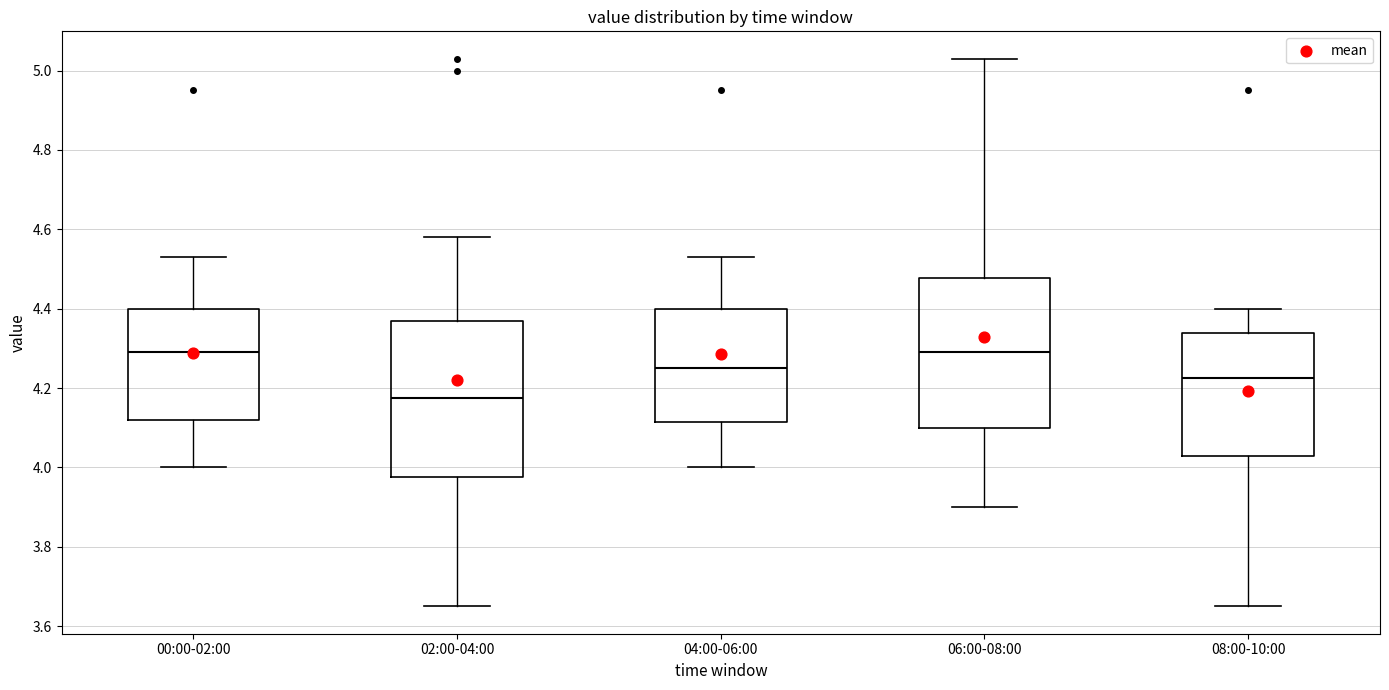

Reading left to right, transcribe this box plot: for each box, give where its median line is, the range the box spans, and where its two whiskers end, as read against the y-axis. The values are not printed on the chart, so give them approximately, as read against the axis.

00:00-02:00: median 4.30, box 4.12 to 4.40, whiskers 4.00 to 4.54
02:00-04:00: median 4.18, box 3.98 to 4.38, whiskers 3.66 to 4.58
04:00-06:00: median 4.26, box 4.12 to 4.40, whiskers 4.00 to 4.54
06:00-08:00: median 4.30, box 4.10 to 4.48, whiskers 3.90 to 5.04
08:00-10:00: median 4.22, box 4.04 to 4.34, whiskers 3.66 to 4.40